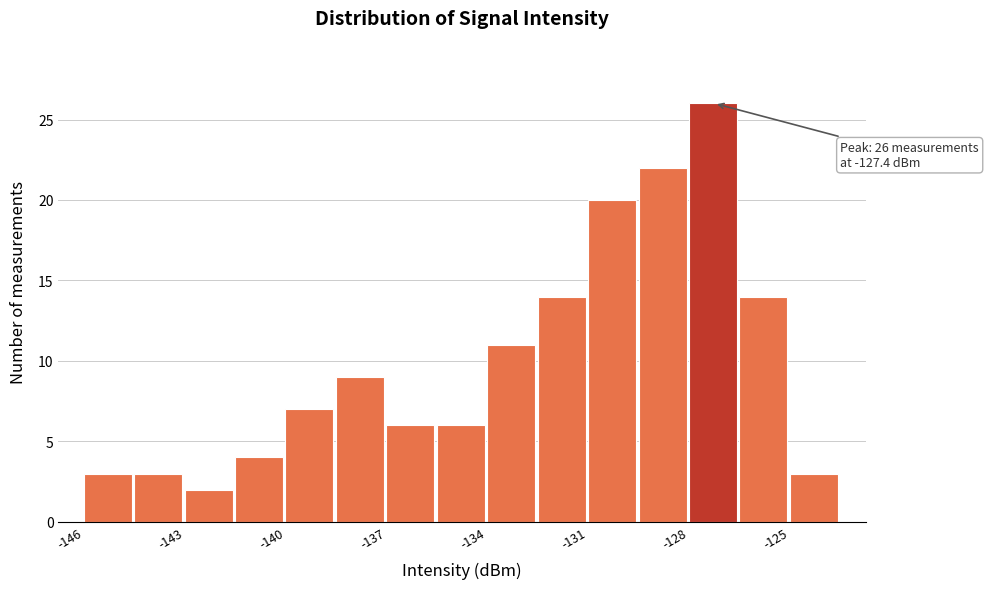

Around what value on the x-axis is the tallest bar? Give the approximate position of its centre, as read against the axis.

-127.5